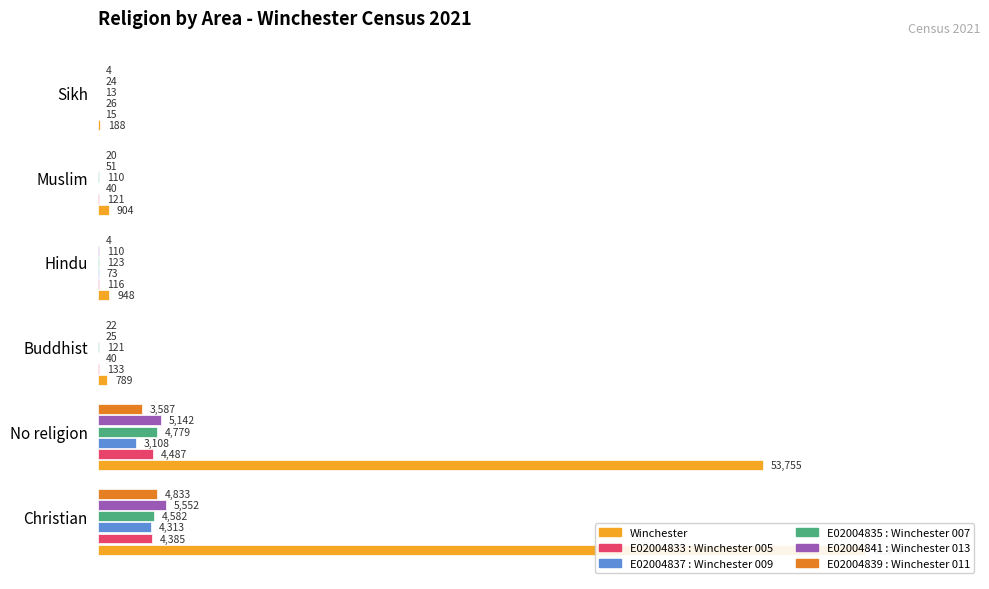

Count the number of data series in this chart.

6